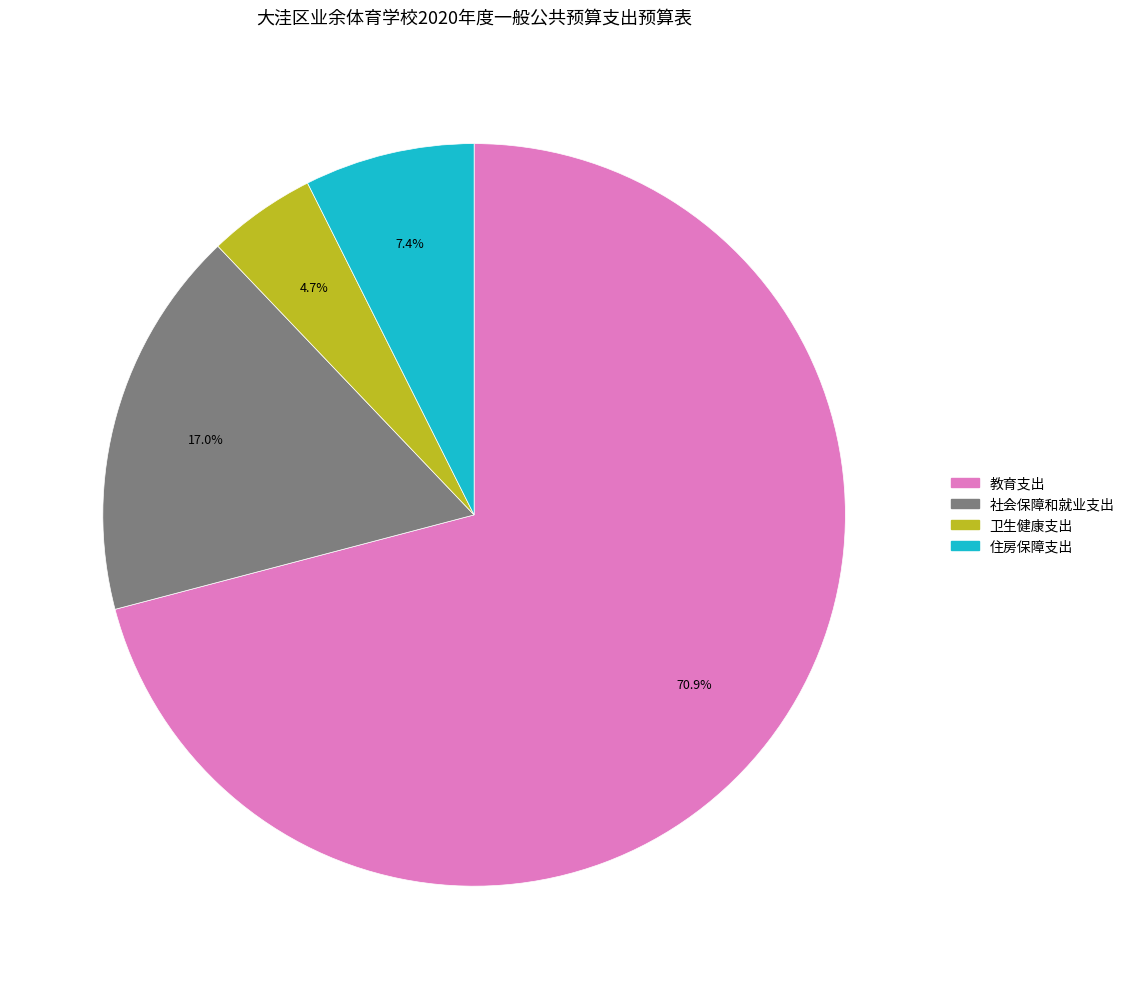

Which slice is the largest?

教育支出